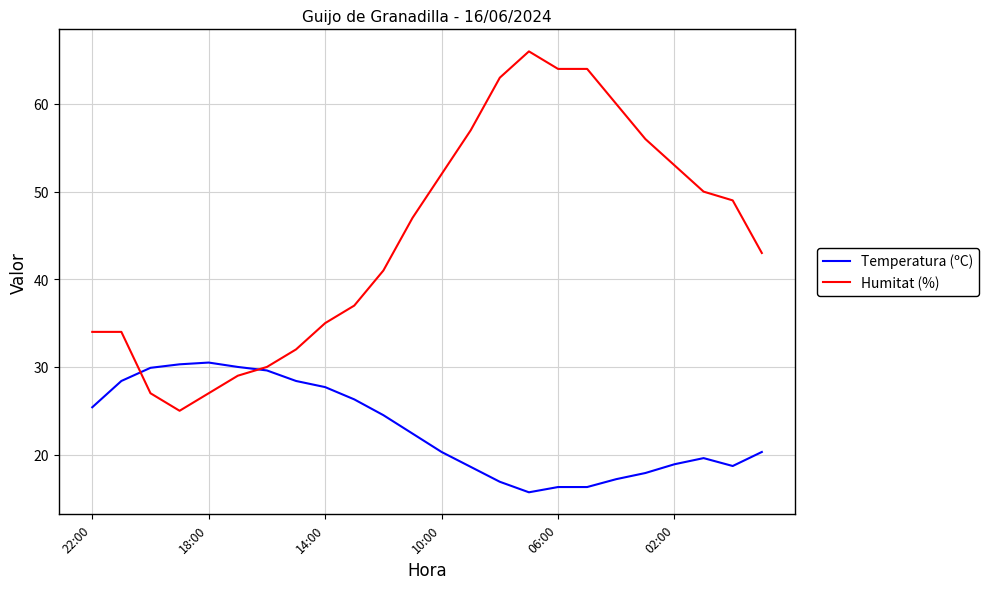

List the series in order of their overall mean, lowest first.

Temperatura (ºC), Humitat (%)